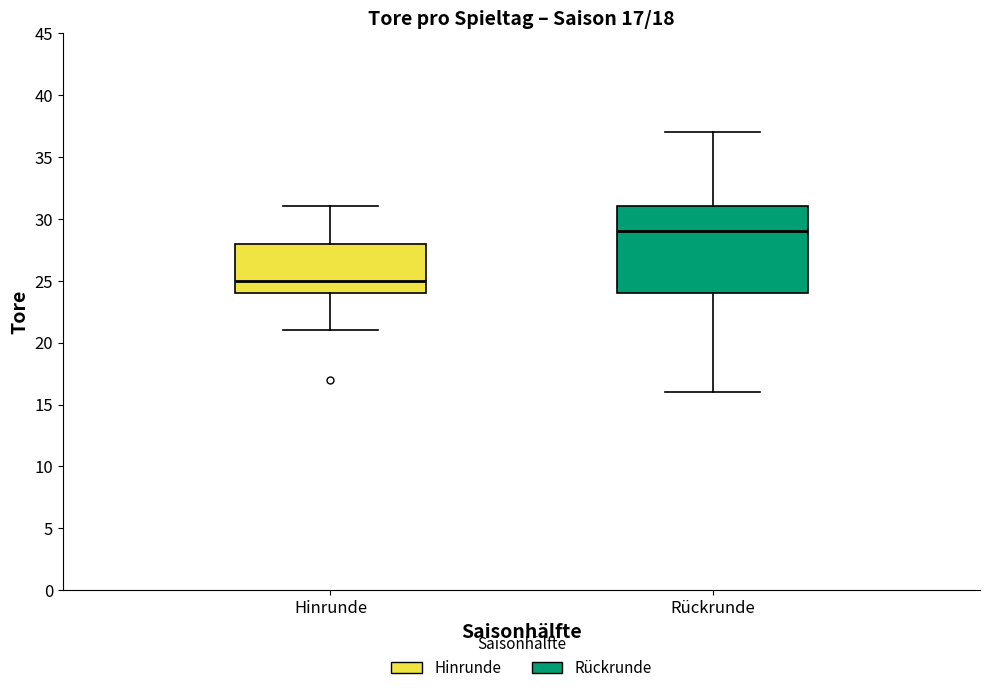

Which box is the tallest, from its lower edge to its upper edge?

Rückrunde